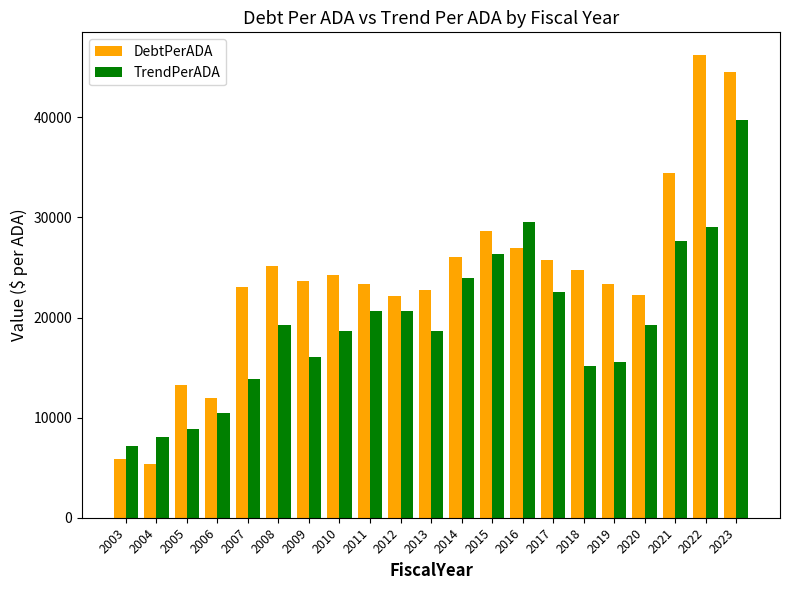

Read the TrendPerADA value at 2020.

19273.7